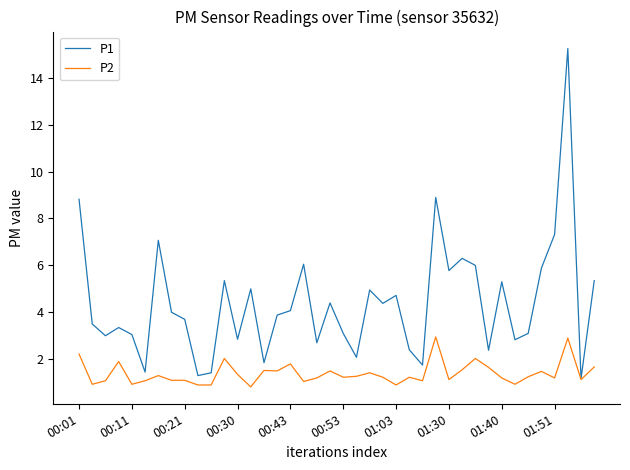

Which series has the largest total across all categories?

P1